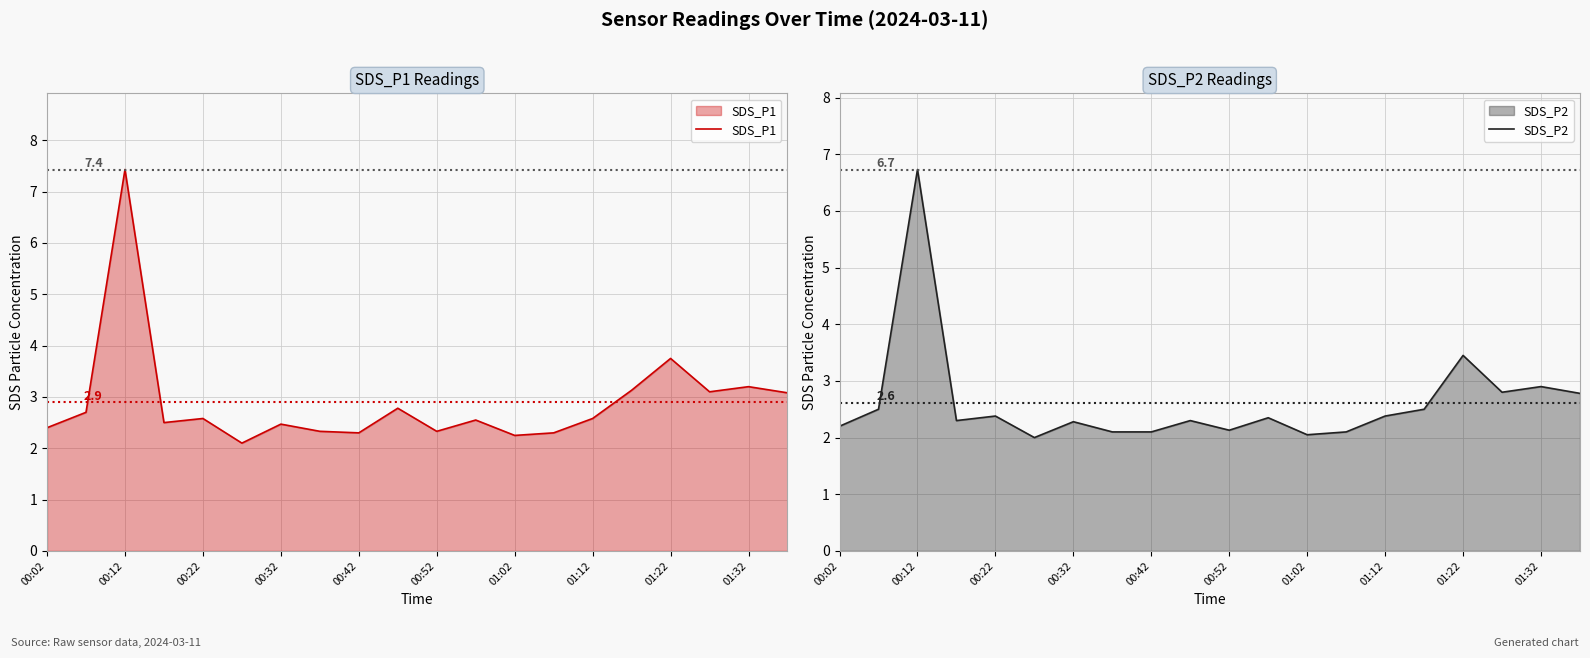

True or false: SDS_P1 and SDS_P2 intersect in this chart.

False